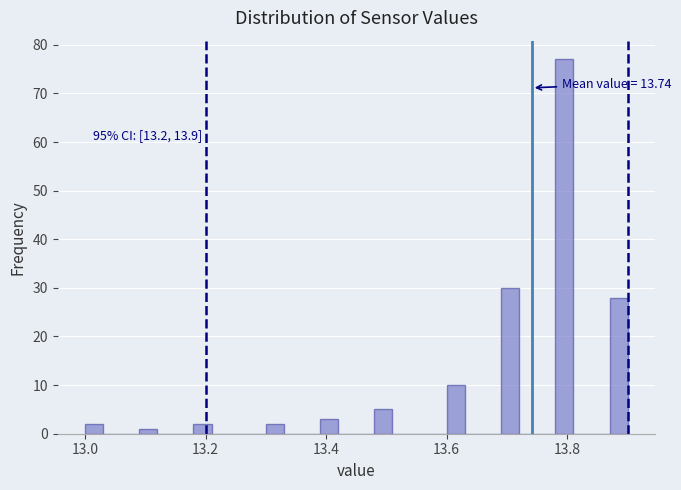

Around what value on the x-axis is the tallest bar? Give the approximate position of its centre, as read against the axis.

13.80